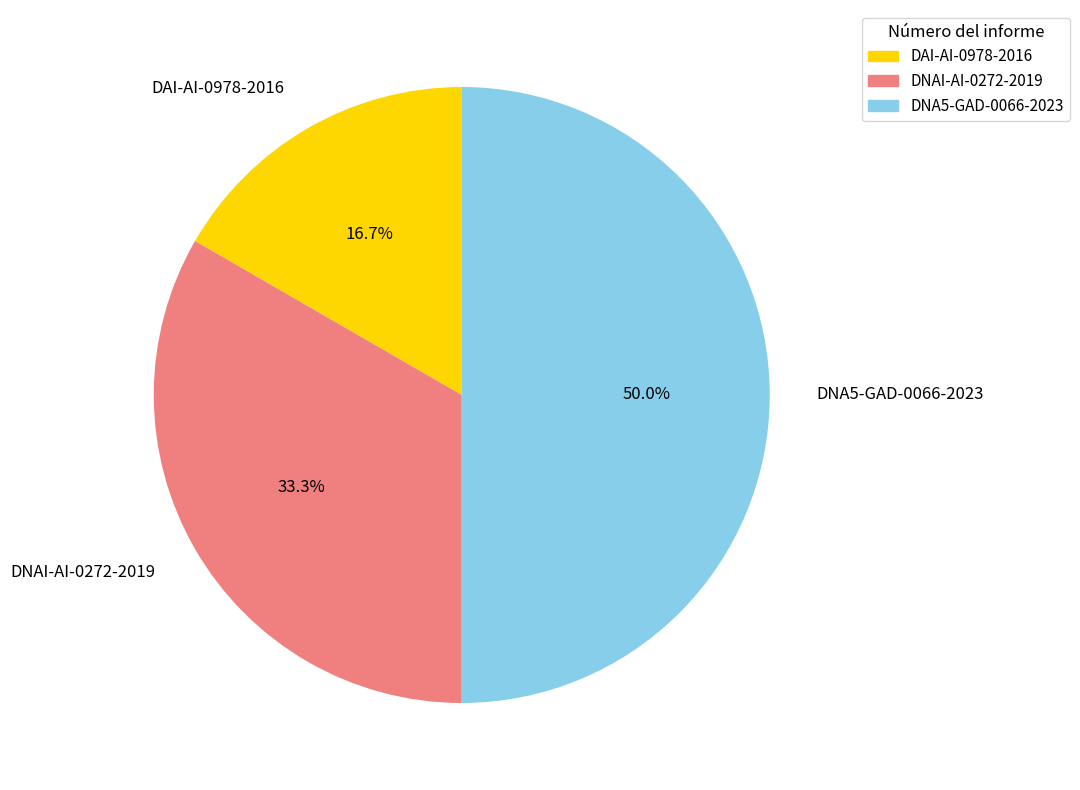

Does DNAI-AI-0272-2019 account for over 50% of the chart?

No